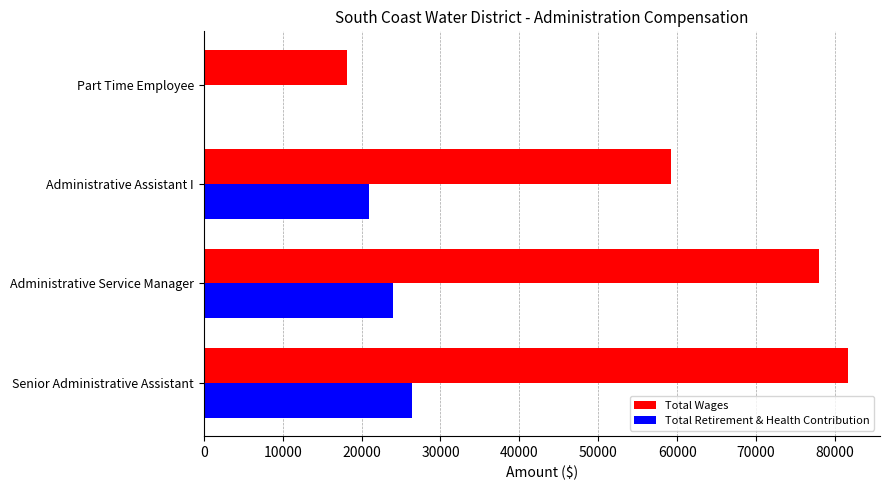

Where is Total Retirement & Health Contribution nearest to the value 13218?

Administrative Assistant I